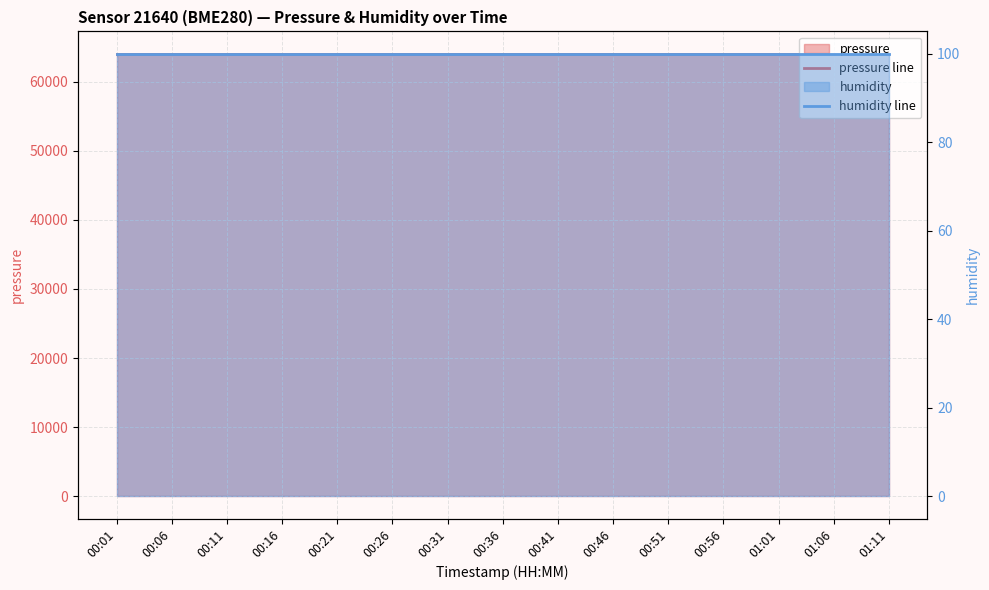

List the series in order of their overall mean, lowest first.

humidity line, pressure line